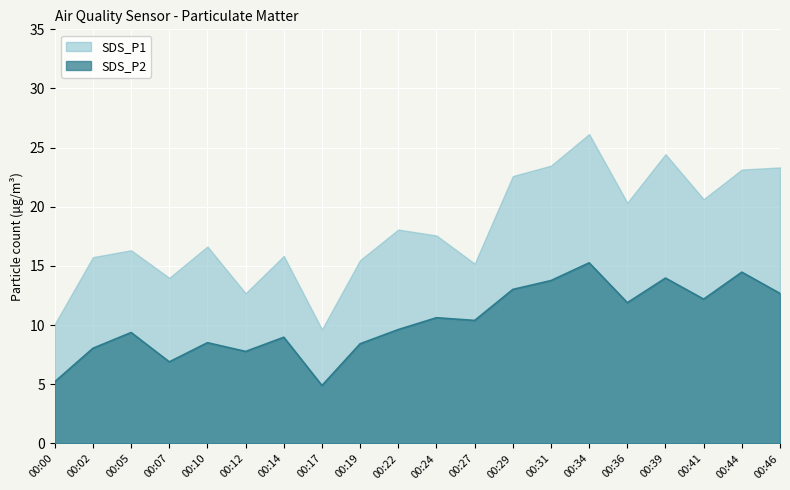

At which label does the data first exceed 10?

00:24